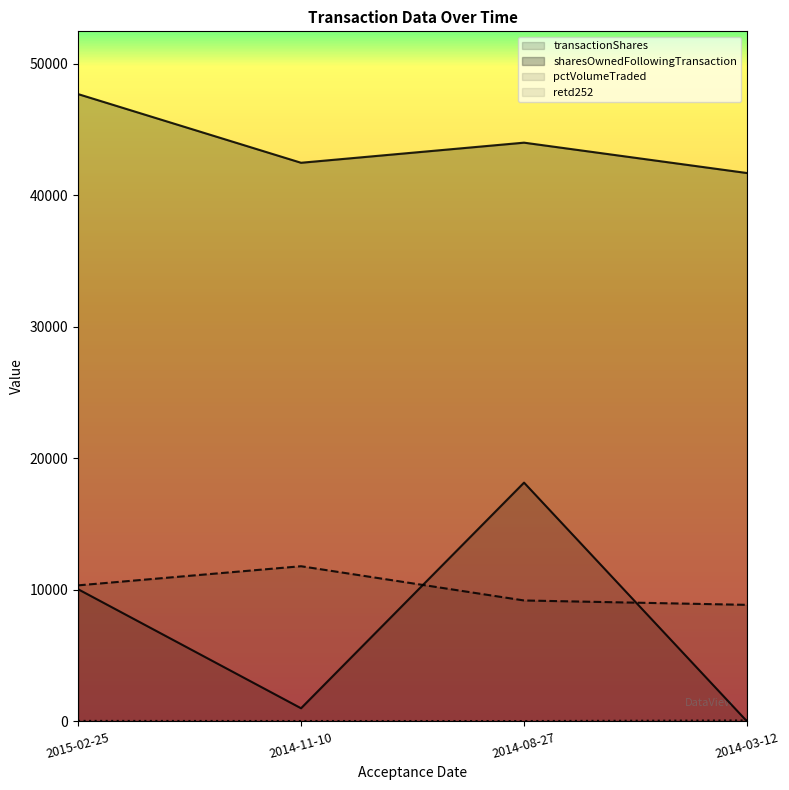

What is the maximum value shown in the chart?

47685